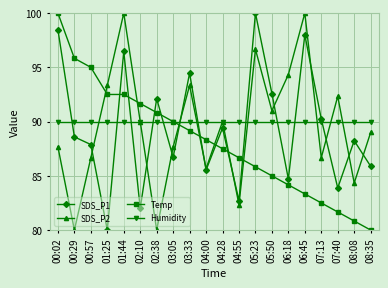

Where does the Temp series first go above 88?

00:02